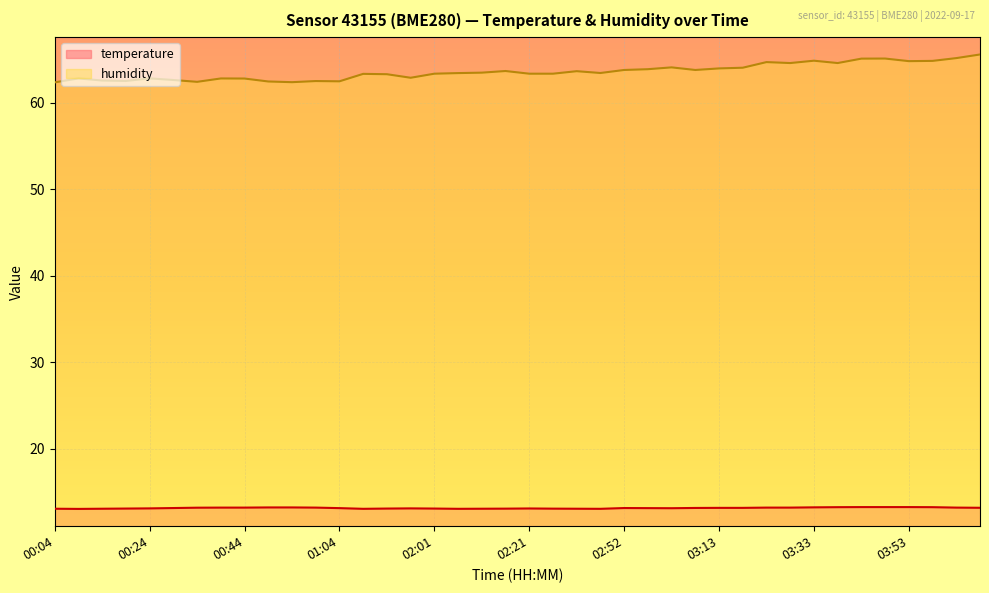

Between 00:14 and 02:37, which series saw the biggest shift?

humidity